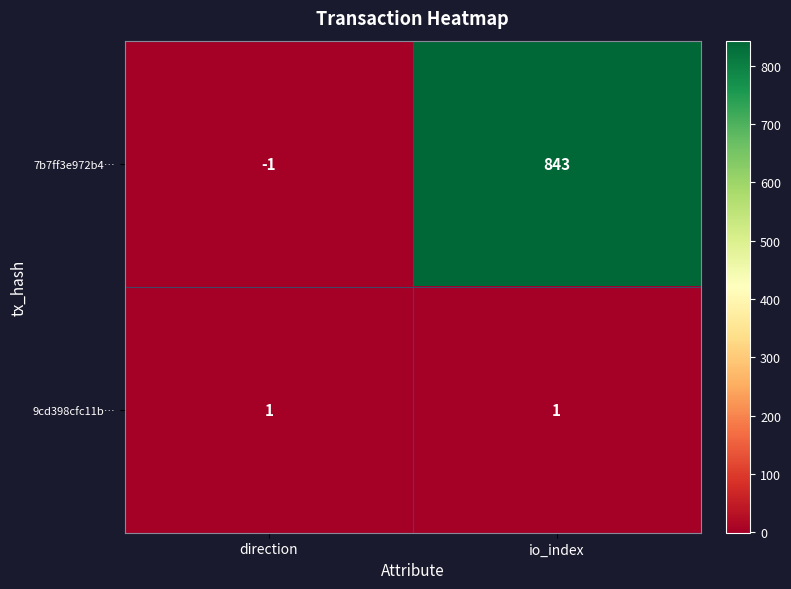

List the series in order of their overall mean, highest first.

7b7ff3e972b4…, 9cd398cfc11b…